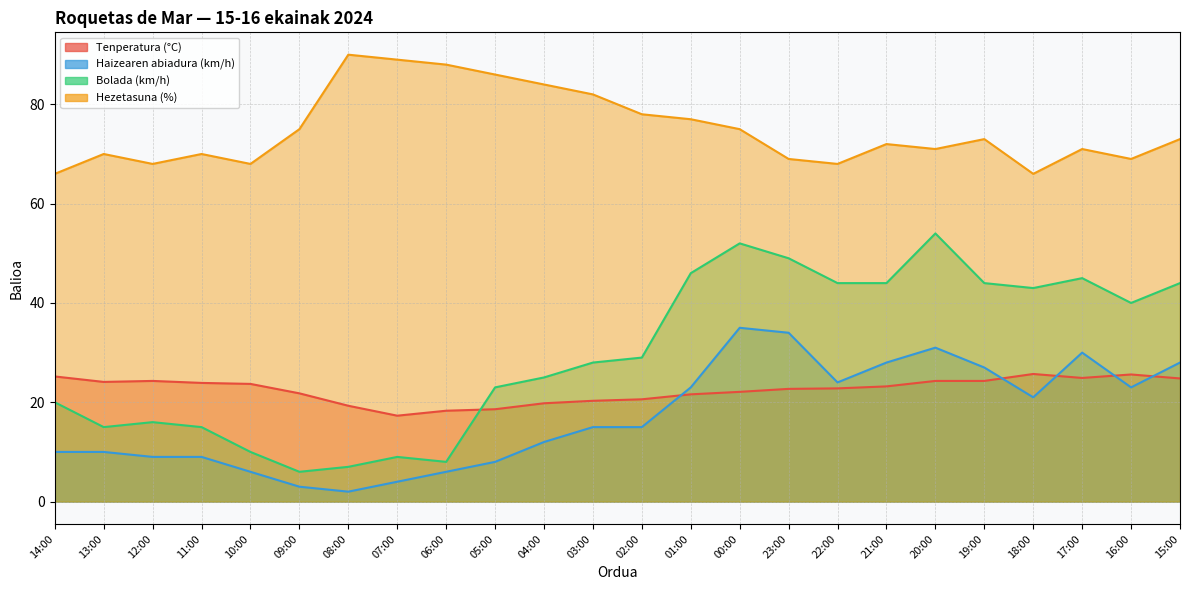

Where does the Tenperatura (°C) series first go above 23?

14:00